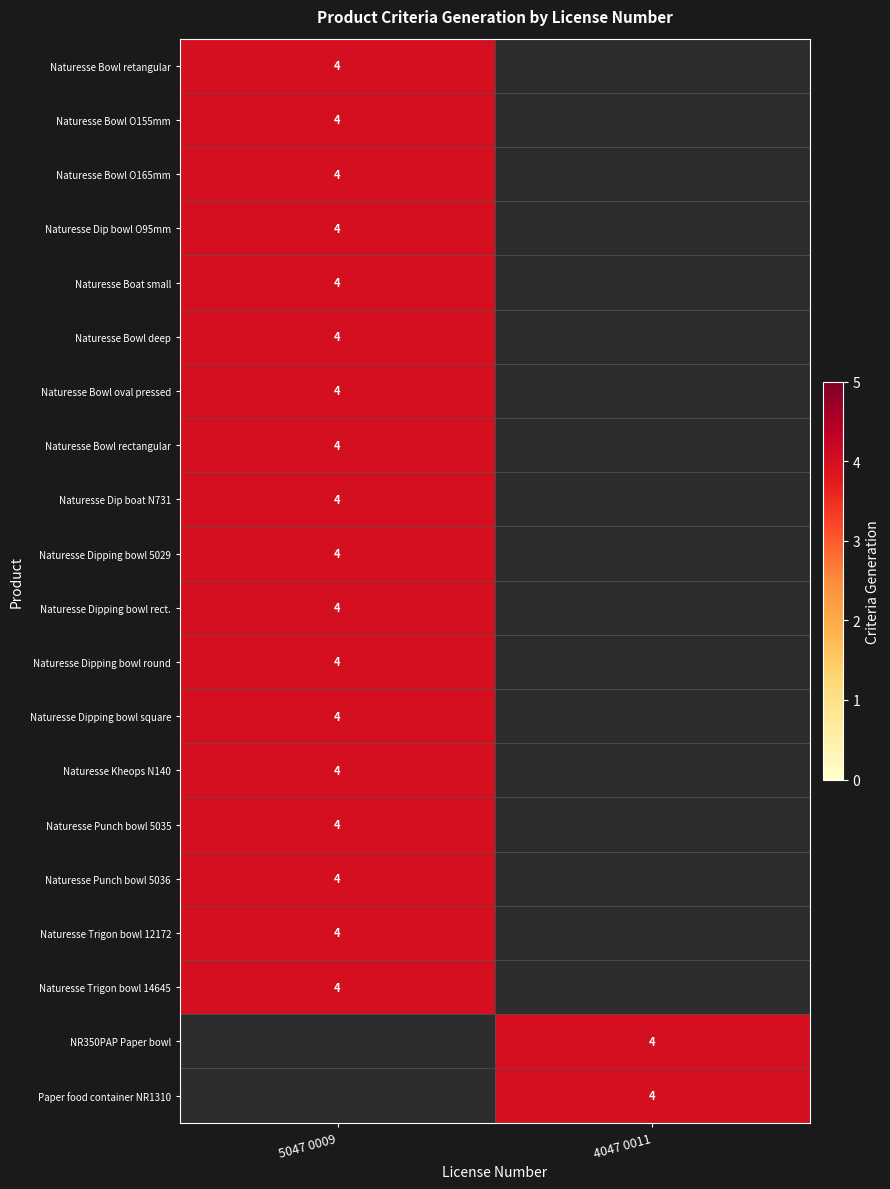

At which category is the sum across all series the highest?

5047 0009